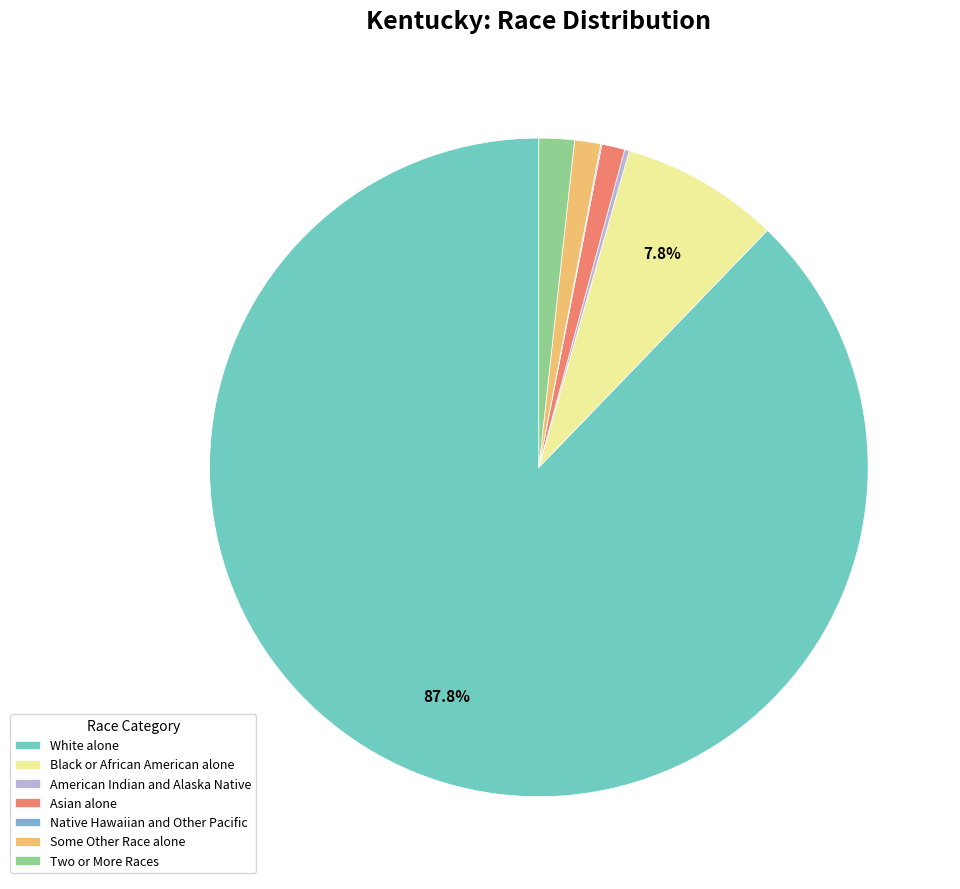

Is there a majority slice in this chart?

Yes